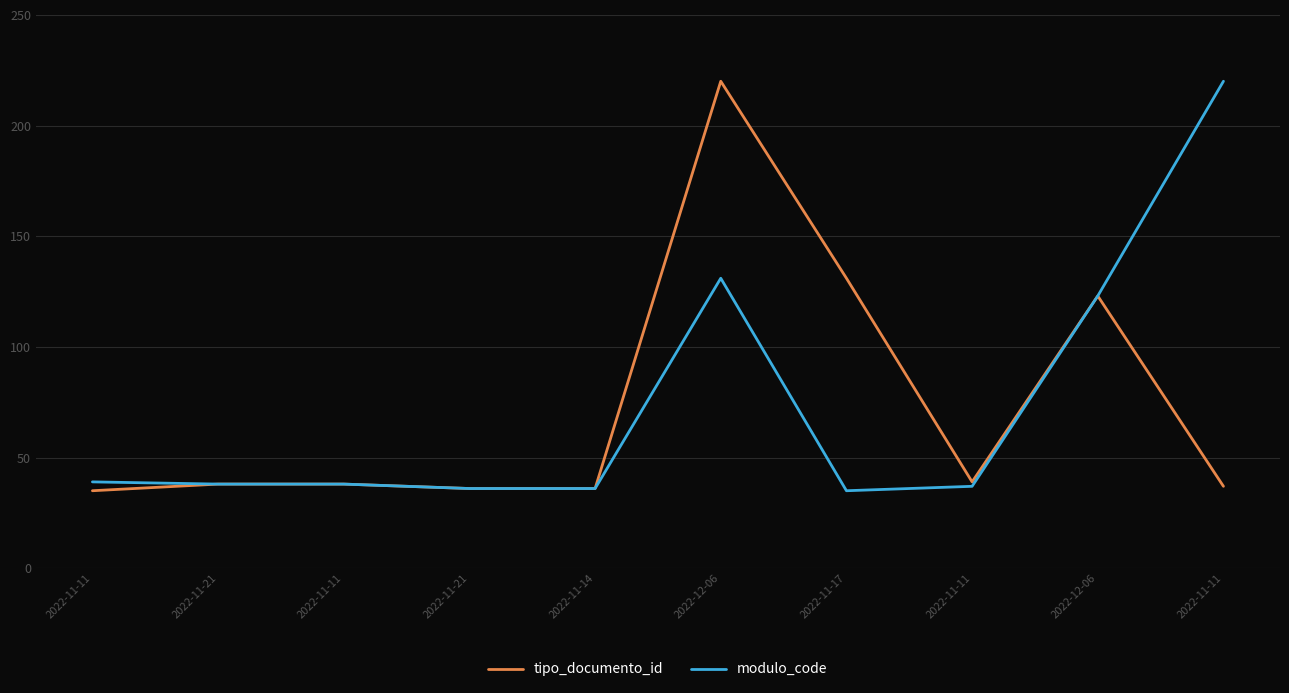

How many lines are shown in the chart?

2